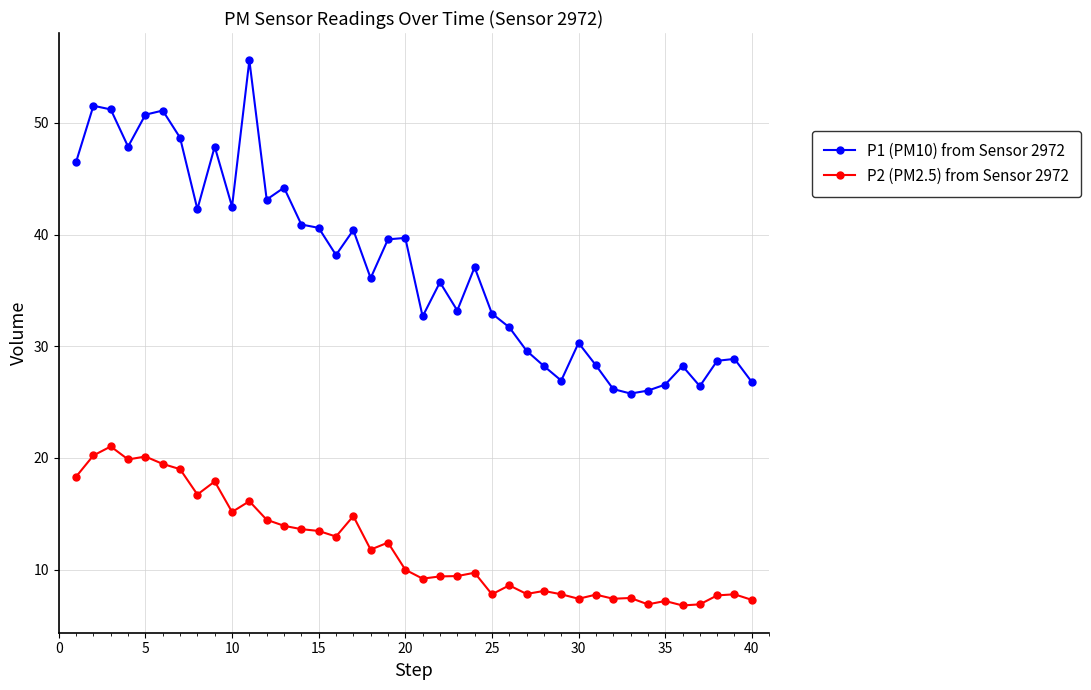

What is the lowest value of the P1 (PM10) from Sensor 2972 series?

25.8